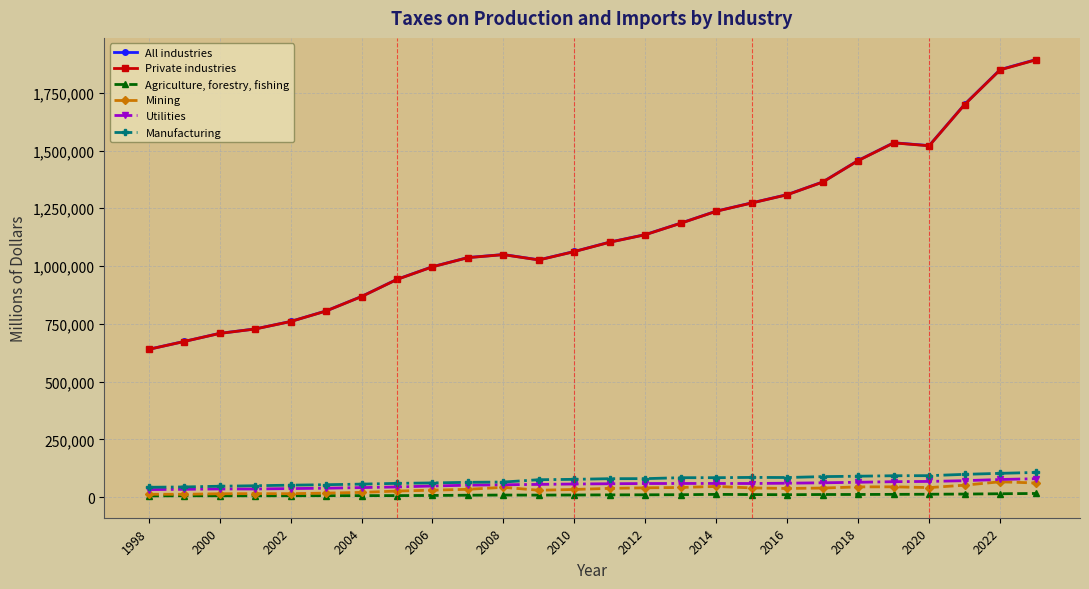

True or false: Private industries and Utilities cross at least once.

False